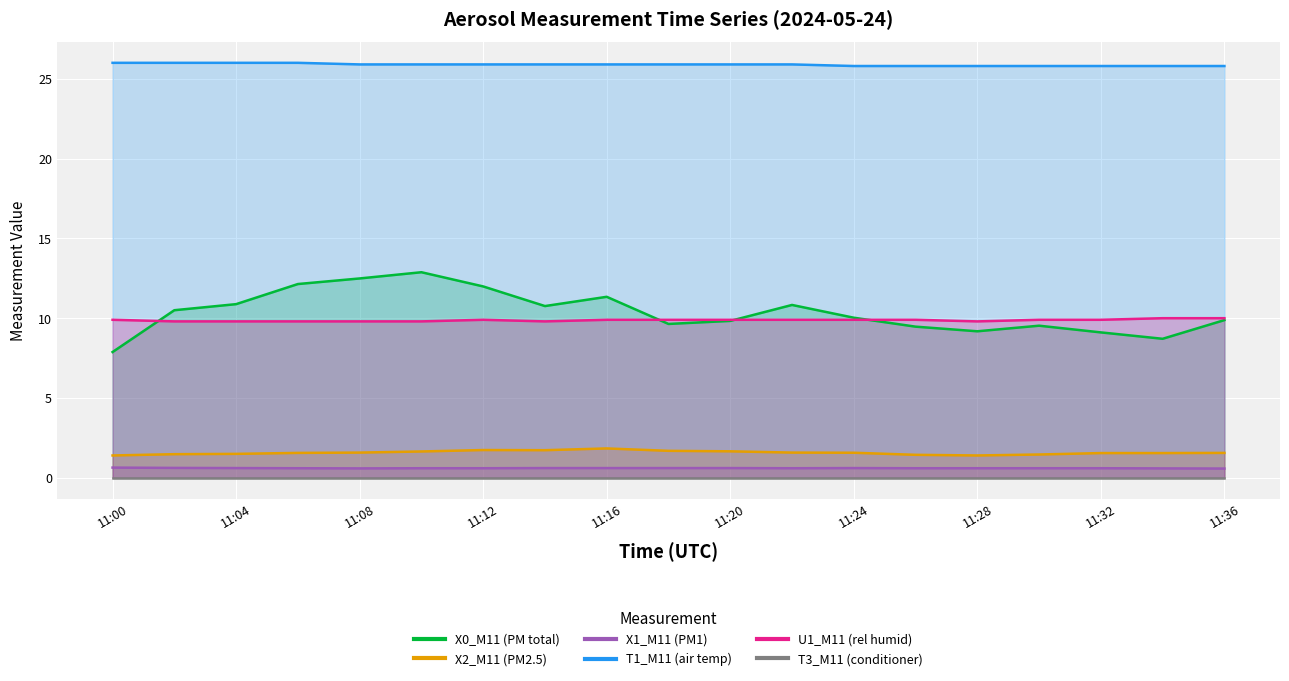

How many interior local valleys does the X2_M11 (PM2.5) series have?

2